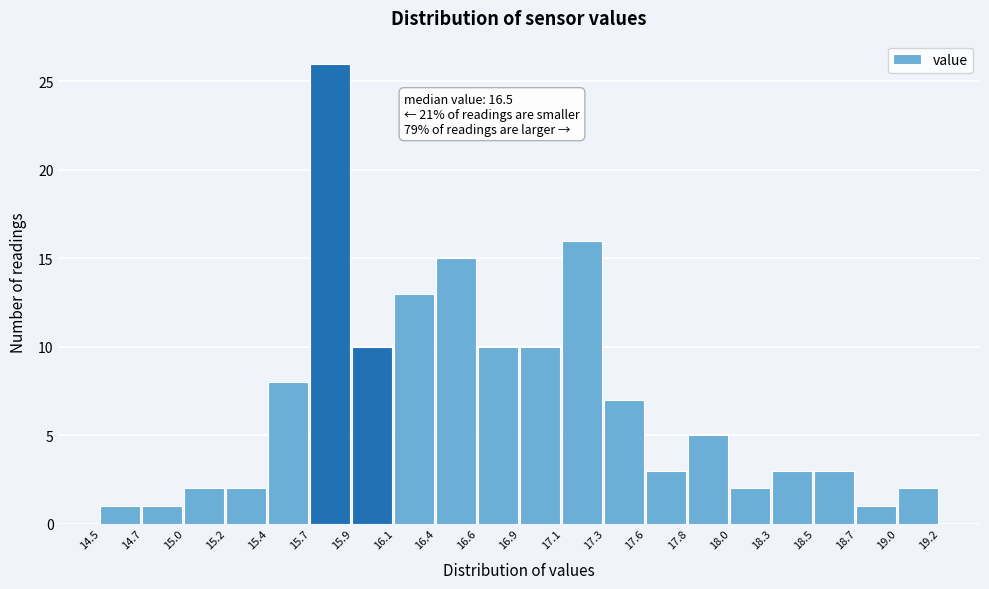

Which range on the x-axis has the tallest bar?

15.7 to 15.9